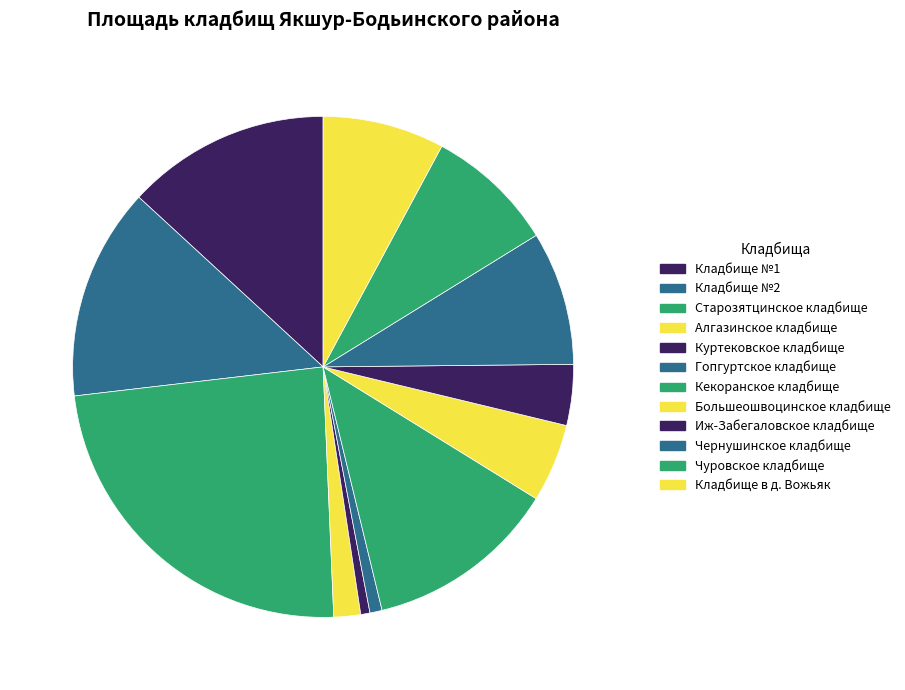

What is the smallest slice in the pie chart?

Куртековское кладбище